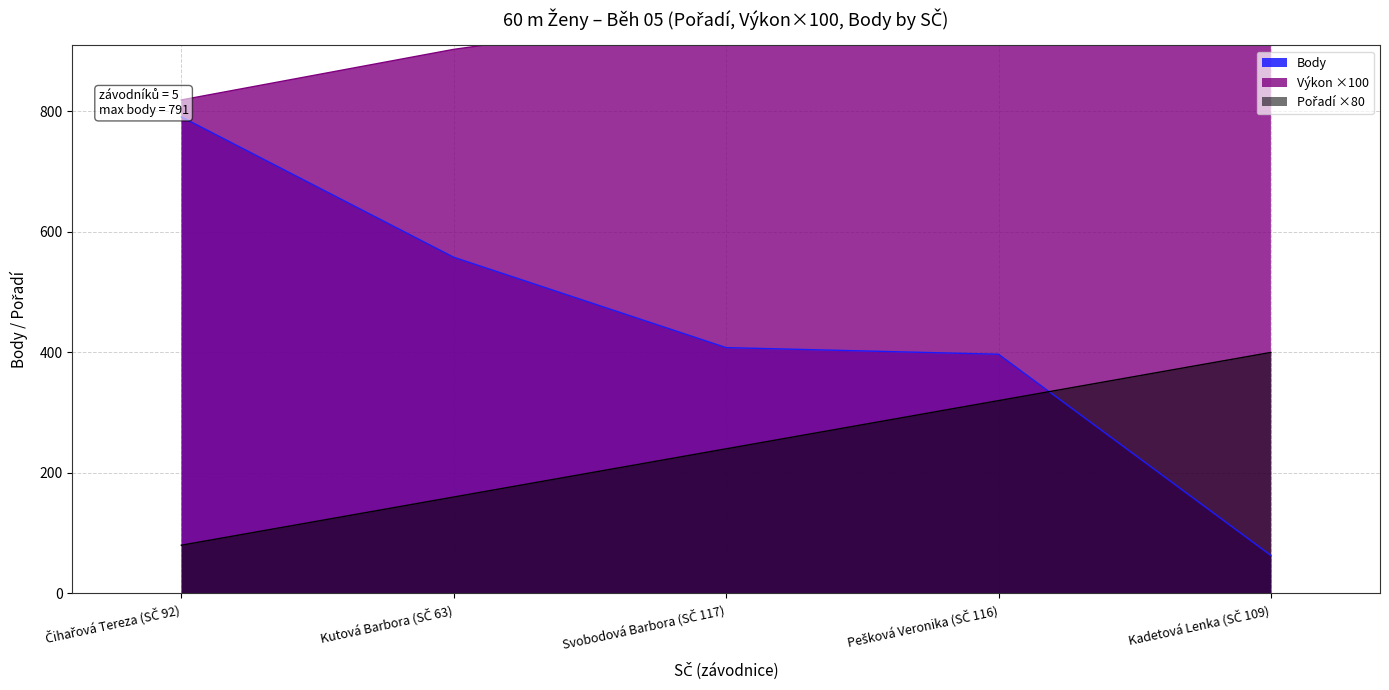

What are all the series names shown in the legend?

Pořadí, Výkon, Body